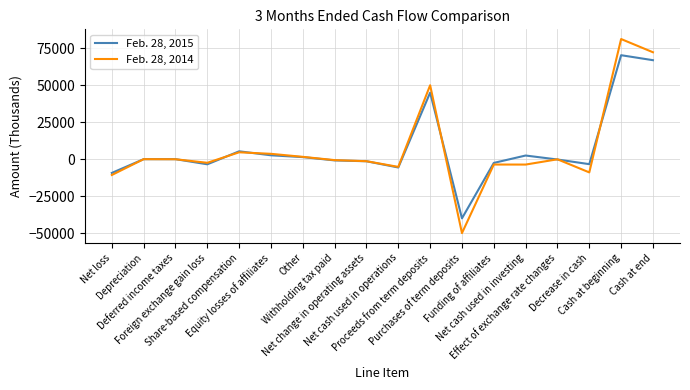

List the series in order of their overall mean, lowest first.

Feb. 28, 2014, Feb. 28, 2015